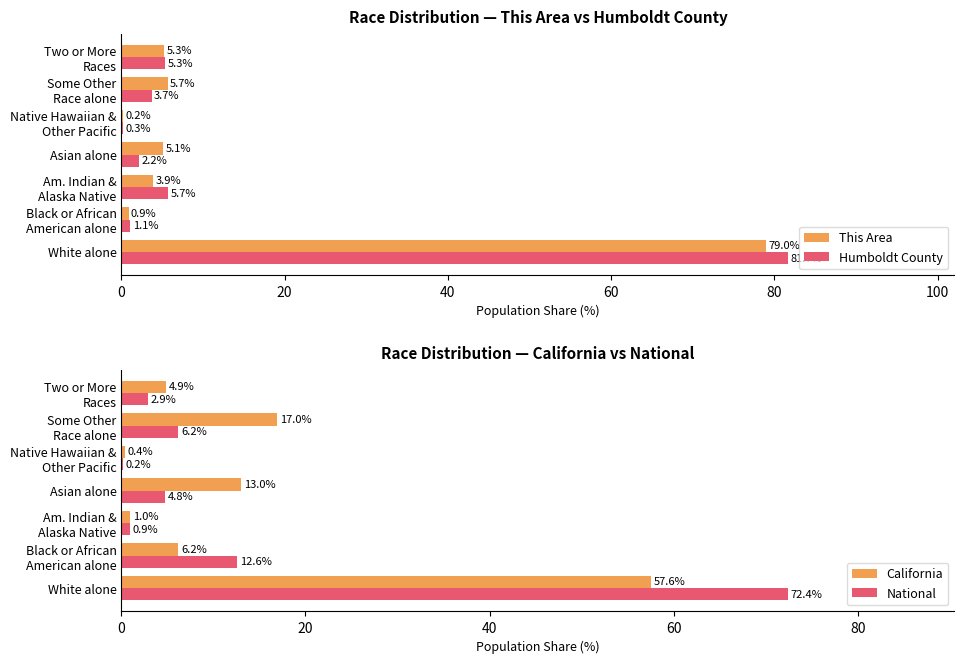

Rank the series by their maximum value, from highest to lowest.

Humboldt County, This Area, National, California